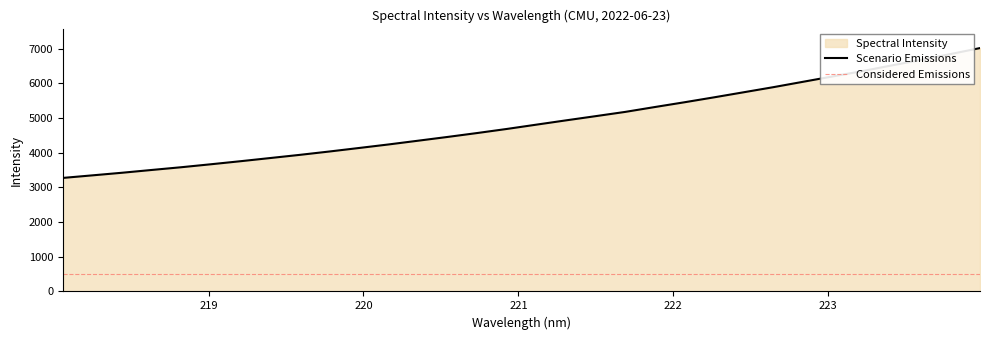

Reading left to right, extract all data points from this chart.

218.0596=3274.9	218.2508=3349.1	218.442=3424.0	218.6332=3504.4	218.8244=3583.4	219.0156=3669.0	219.2067=3756.9	219.3979=3848.3	219.589=3939.9	219.7801=4036.8	219.9712=4138.1	220.1623=4240.3	220.3533=4348.6	220.5444=4457.7	220.7354=4570.3	220.9264=4687.8	221.1174=4812.0	221.3083=4935.5	221.4993=5056.7	221.6902=5179.3	221.8812=5319.6	222.0721=5456.8	222.263=5598.8	222.4538=5744.8	222.6447=5891.3	222.8355=6045.7	223.0264=6199.8	223.2172=6352.5	223.408=6518.0	223.5987=6678.3	223.7895=6846.9	223.9802=7020.2